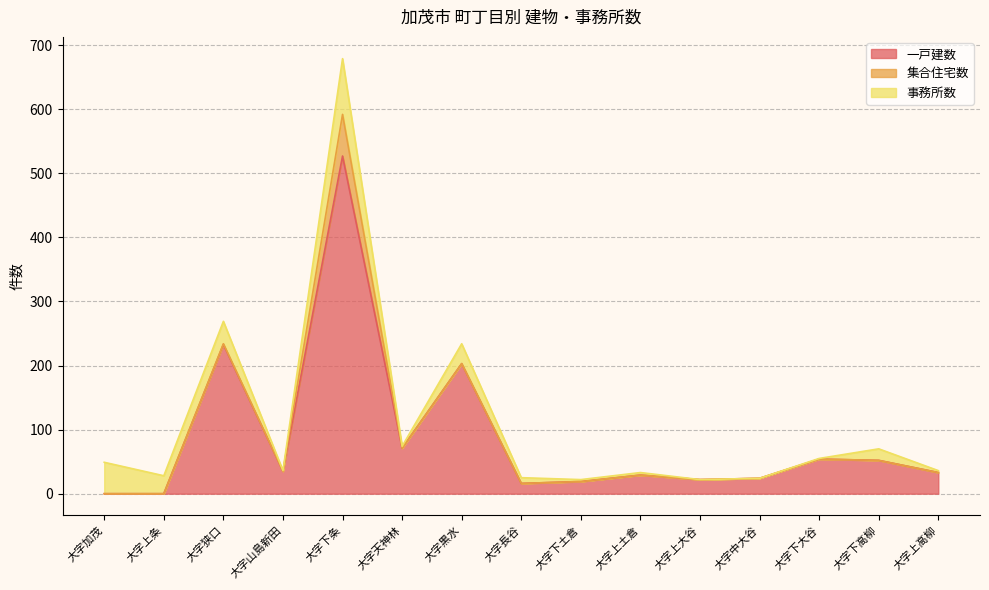

In 集合住宅数, how many points are higher than both neighbors (excluding endpoints)?

2